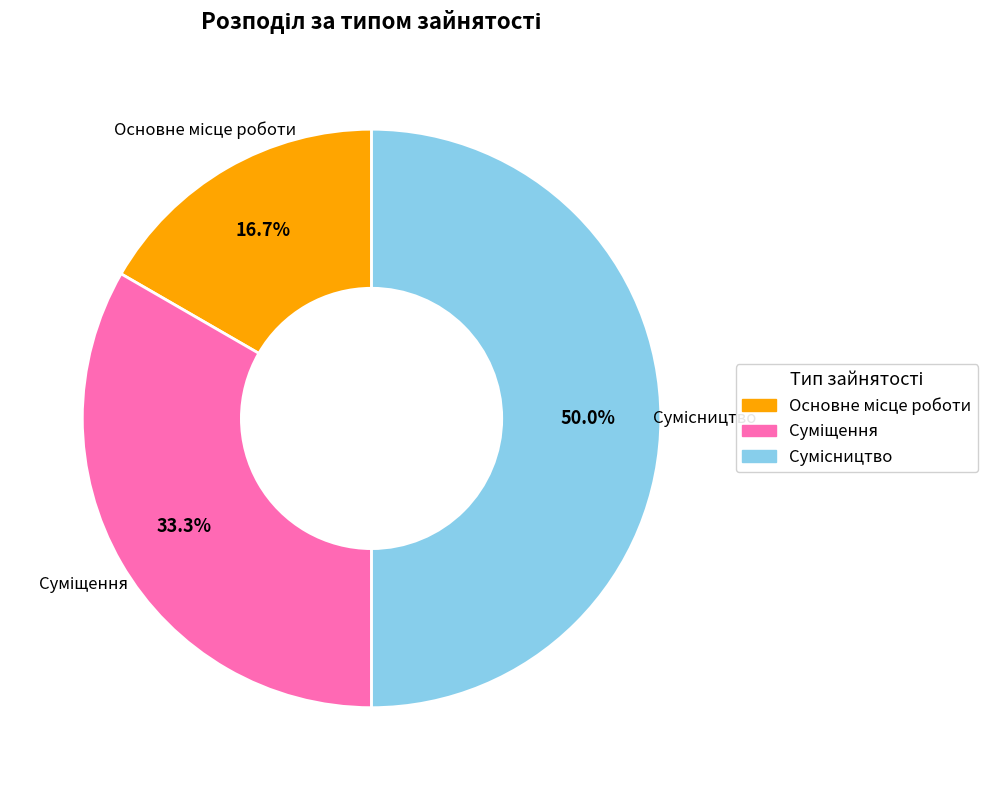

Count the number of slices in the pie.

3